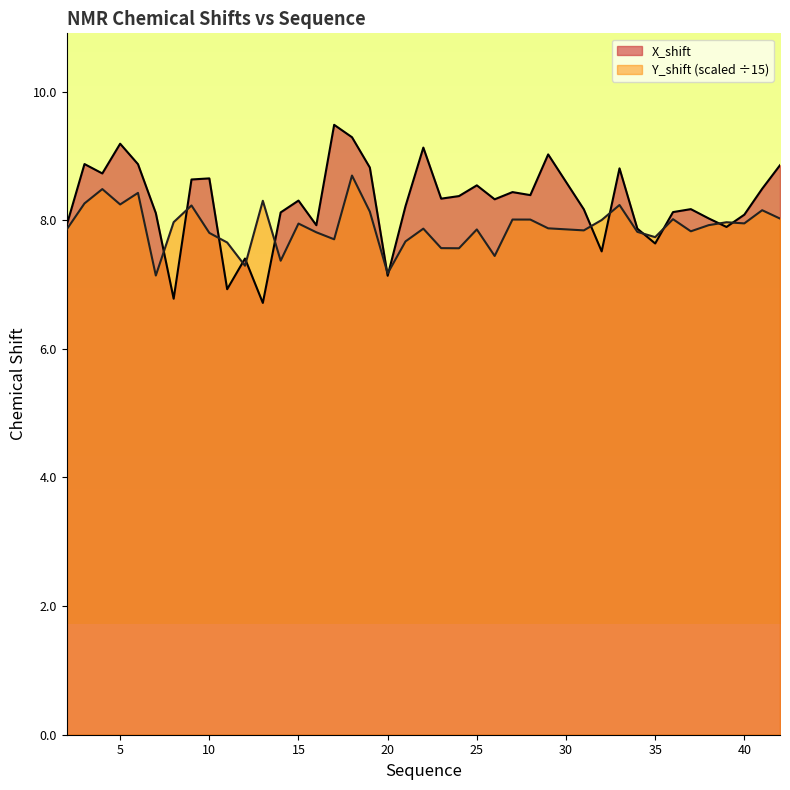

What is the maximum value for Y_shift?

8.7